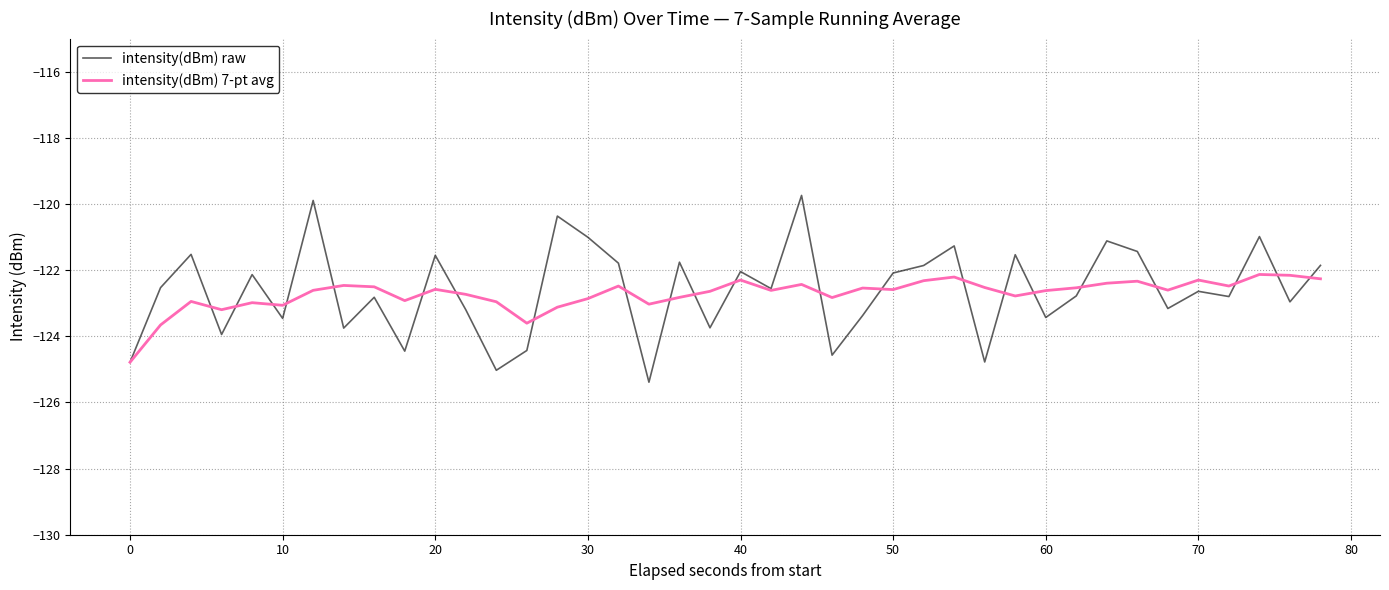

Is this an area chart (filled region under the line)?

No